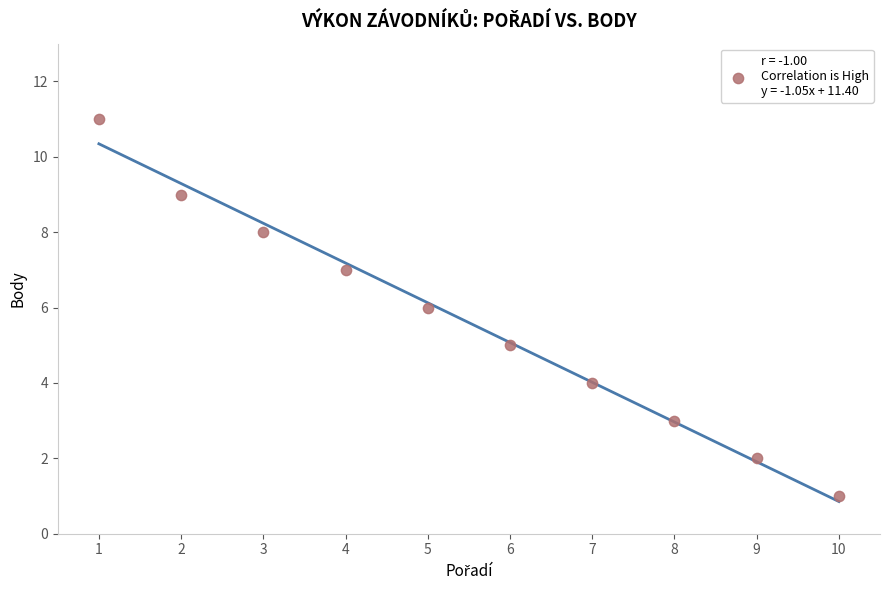

What is the average X value?

6